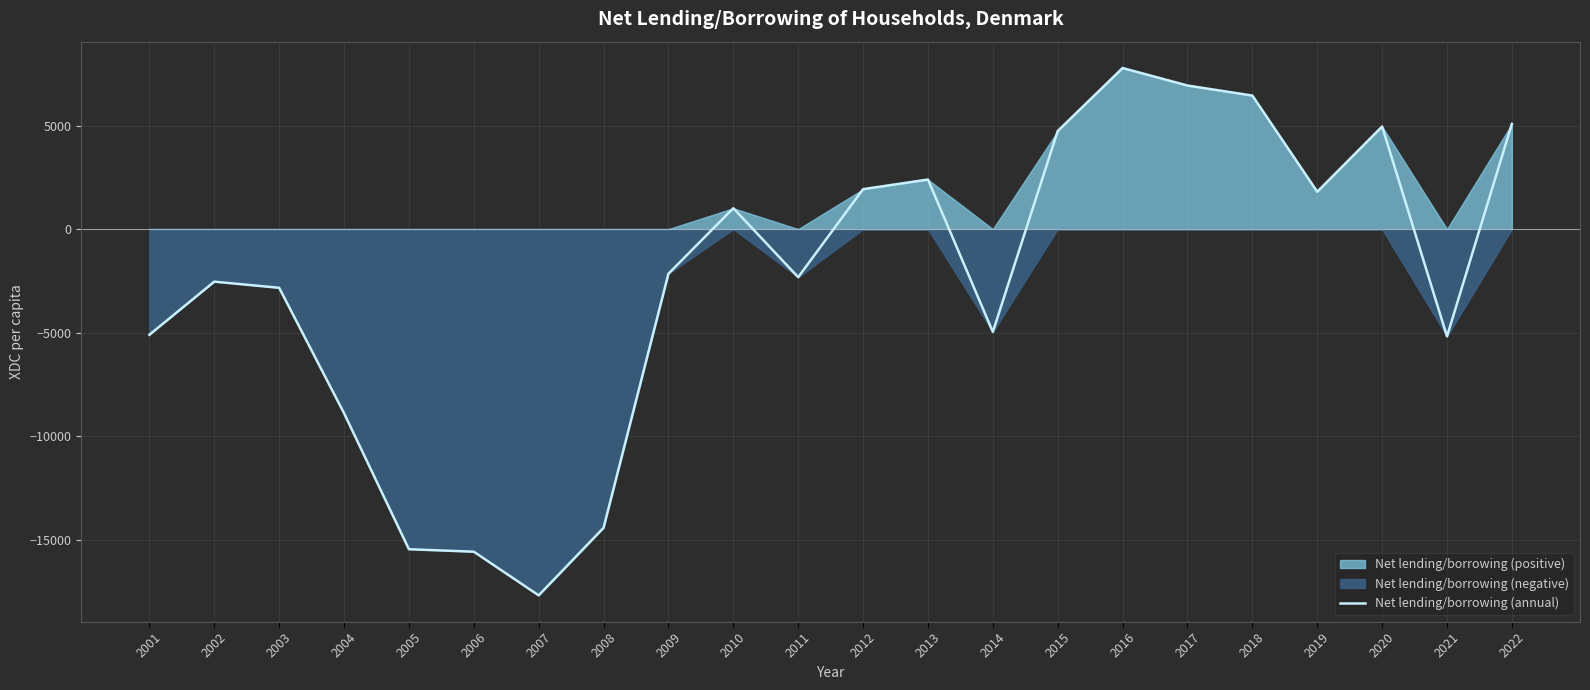

Where does the data first go above -2154?

2010